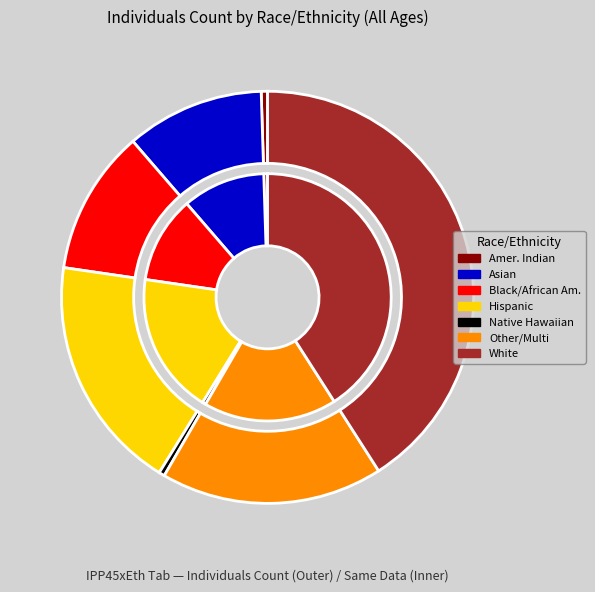

Approximately how many times larger is the value at Hispanic compared to American Indian or Alaska Native?

37.4